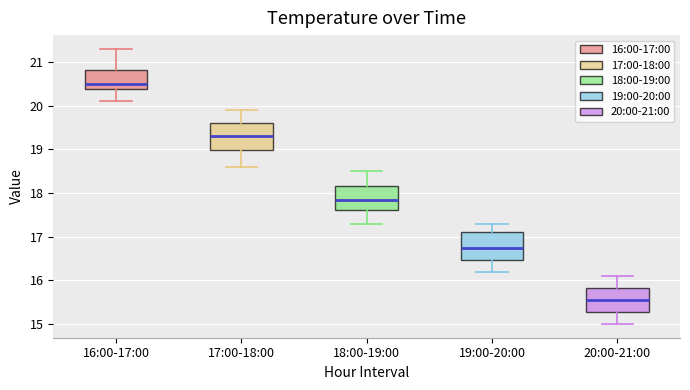

Reading left to right, read every box against the y-axis: the position of its median line, the range the box covers, and the ends of its whiskers. The values are not printed on the chart, so give them approximately, as read against the axis.

16:00-17:00: median 20.5, box 20.4 to 20.8, whiskers 20.1 to 21.3
17:00-18:00: median 19.3, box 19.0 to 19.6, whiskers 18.6 to 19.9
18:00-19:00: median 17.9, box 17.6 to 18.2, whiskers 17.3 to 18.5
19:00-20:00: median 16.8, box 16.5 to 17.1, whiskers 16.2 to 17.3
20:00-21:00: median 15.6, box 15.3 to 15.8, whiskers 15.0 to 16.1